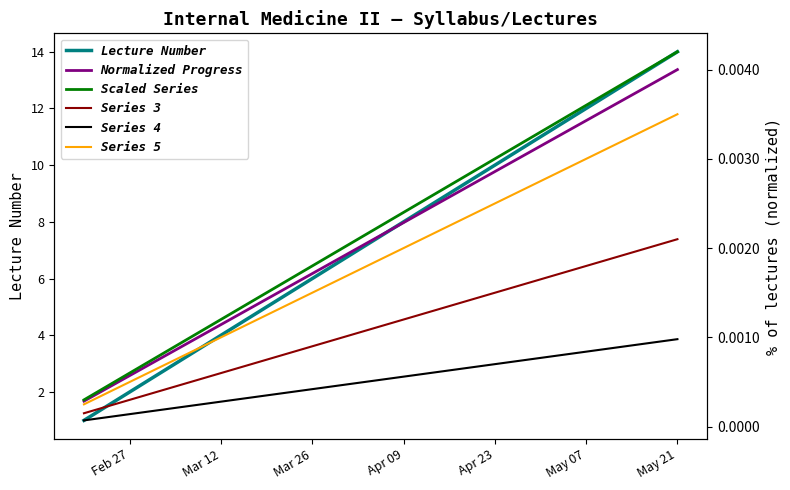

True or false: Normalized Progress and Series 5 intersect in this chart.

False